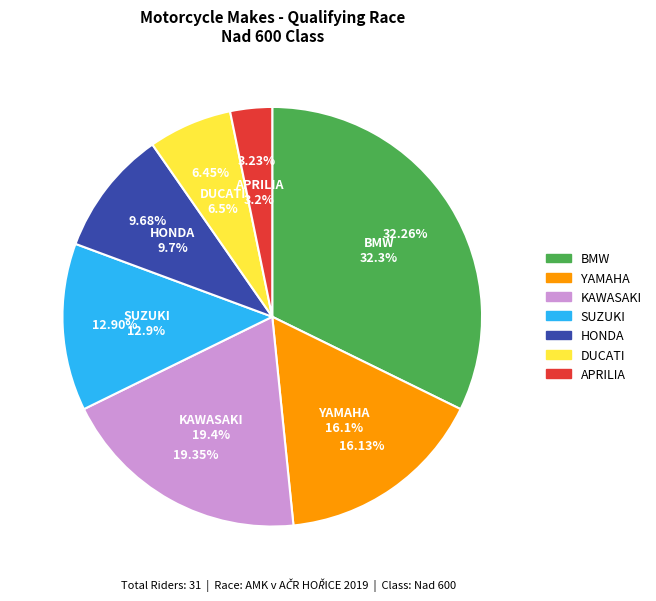

What is the smallest slice in the pie chart?

APRILIA